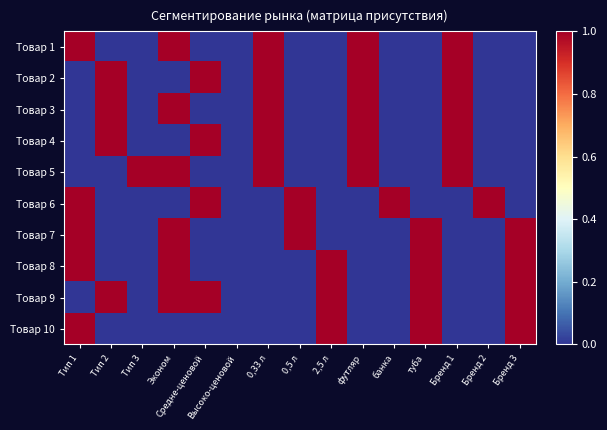

Which category has the lowest value across all series?

Тип 2